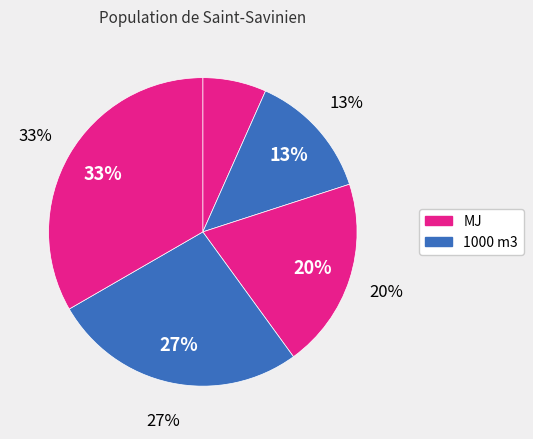

What is the ratio of the value at 1000 m3 to the value at MJ?

2.0